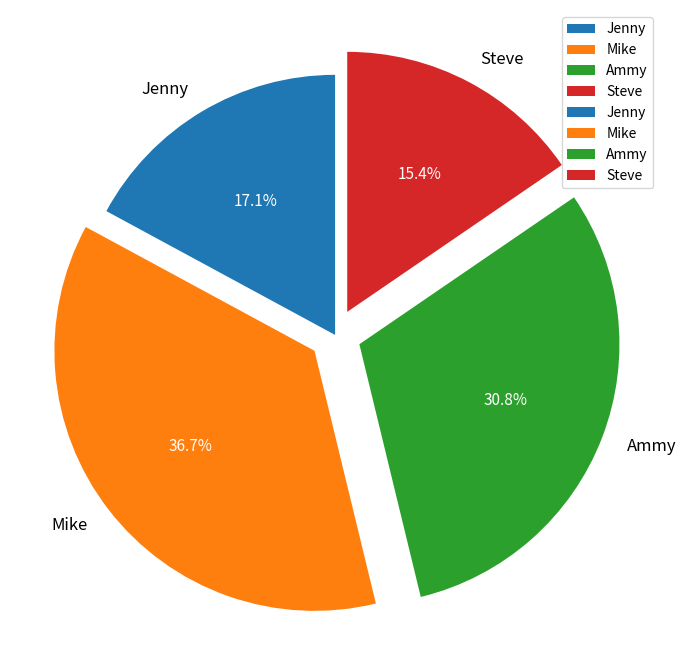

How many slices are in this pie chart?

4